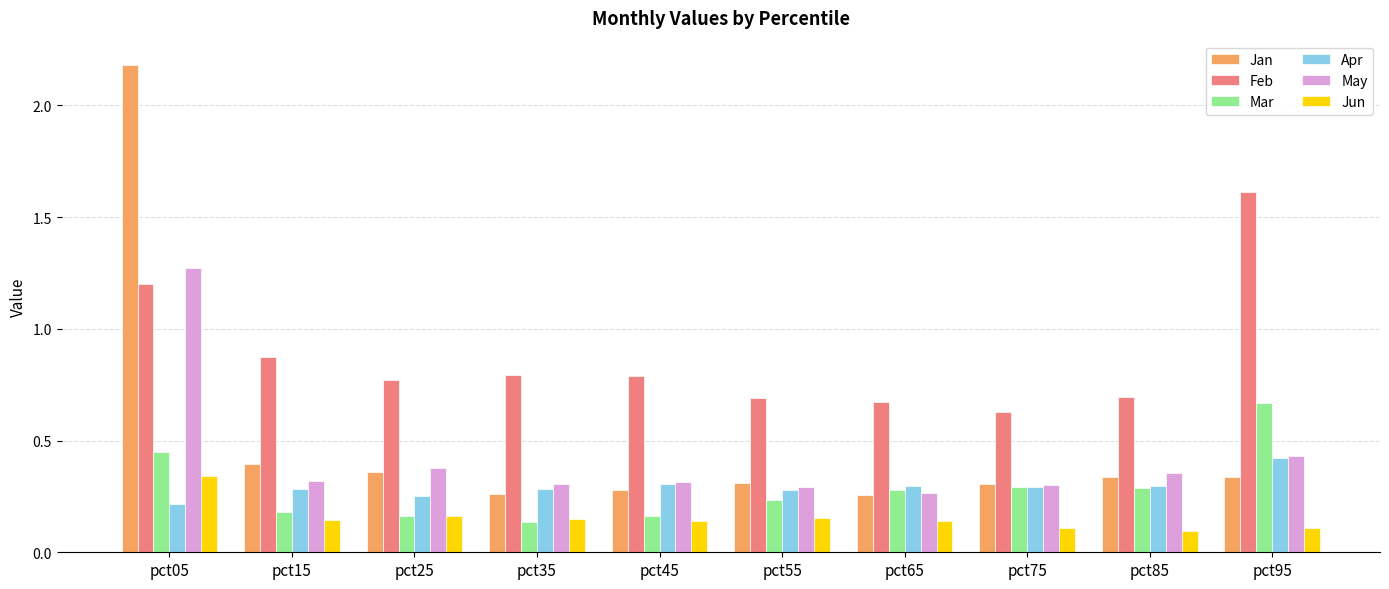

What is the difference between the second highest and second lowest values in the Feb series?

0.5